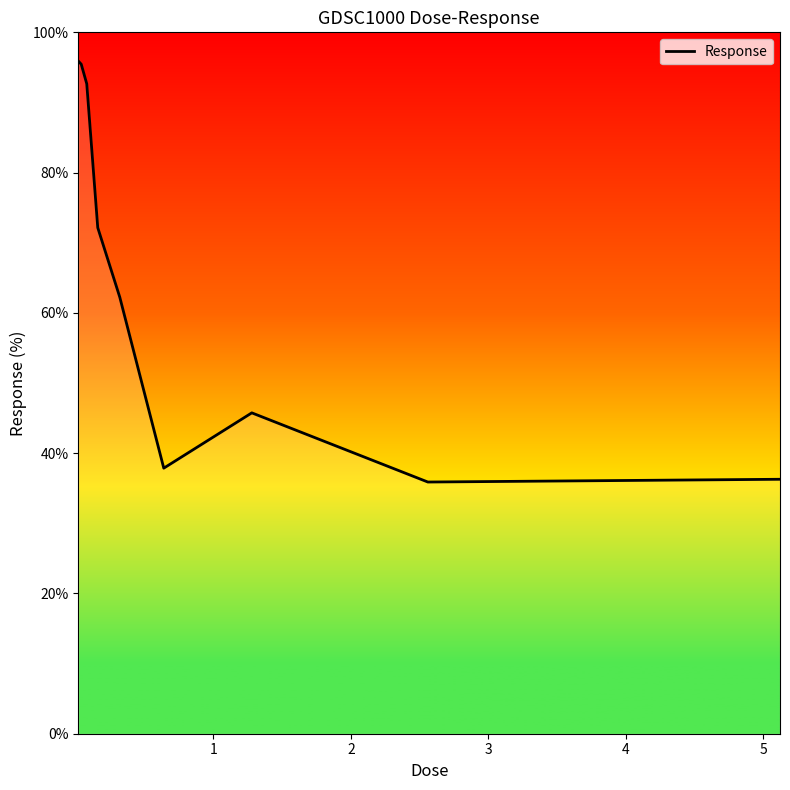

What is the greatest value displayed?

95.9